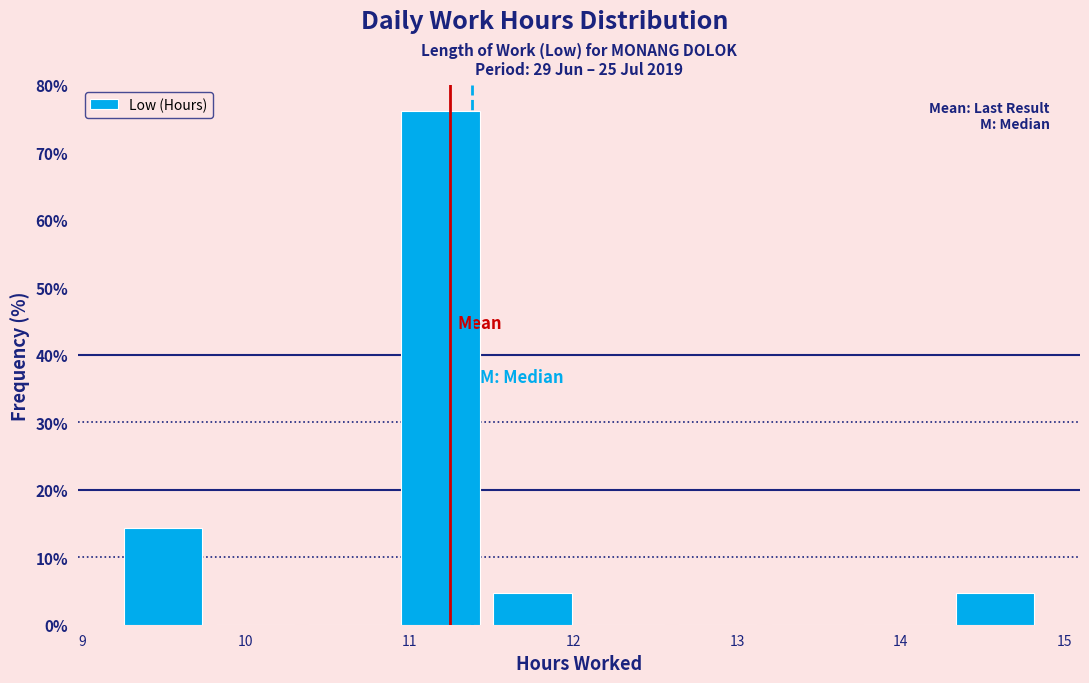

Which range on the x-axis has the tallest bar?

10.9 to 11.5